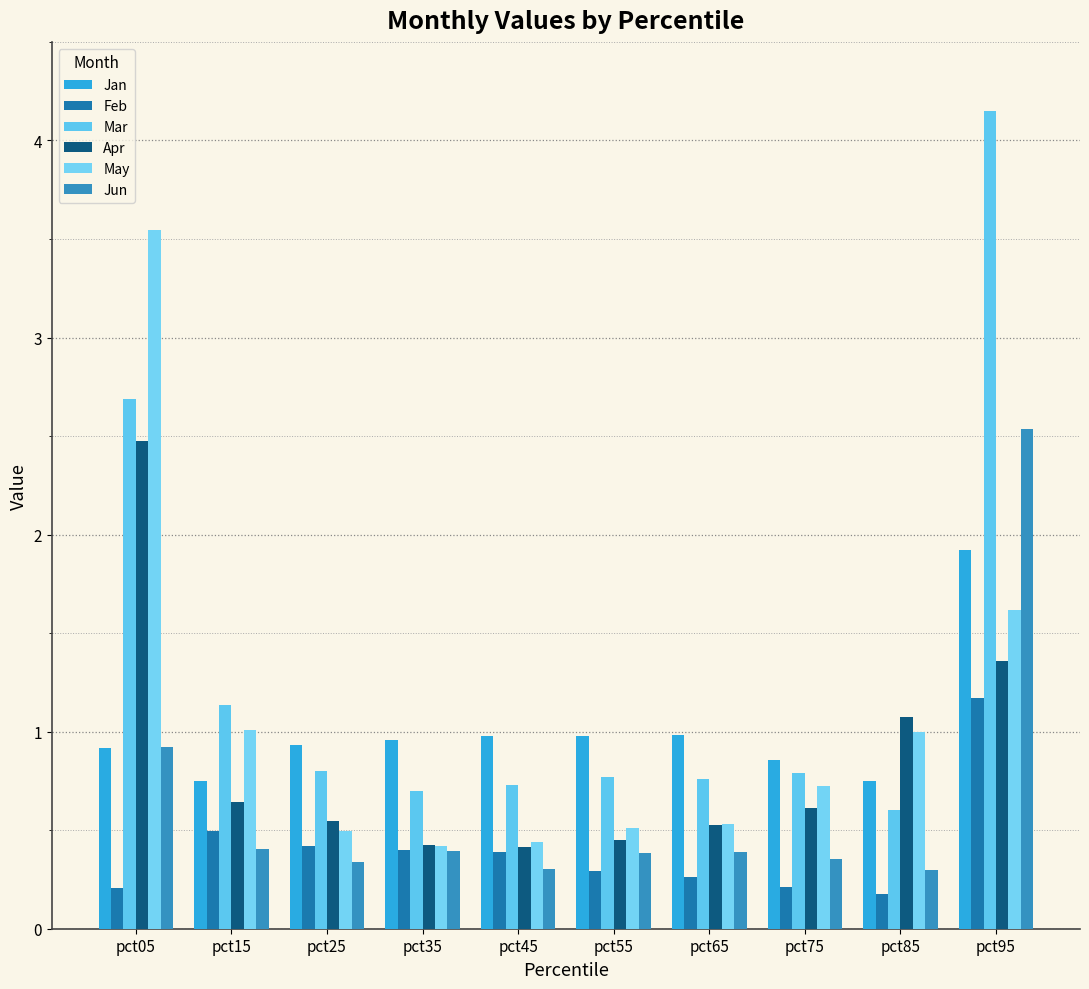

How many categories are shown in the chart?

10